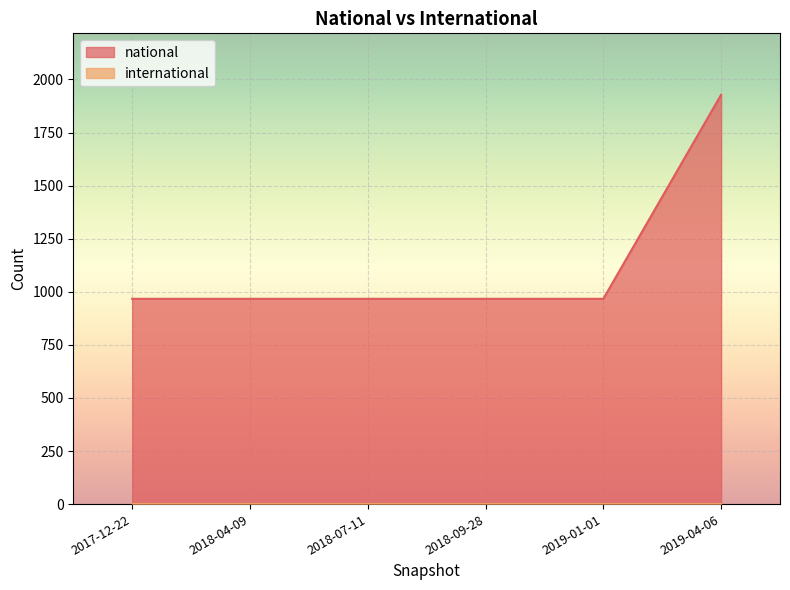

Rank the series at 2019-04-06 from lowest to highest value.

international, national